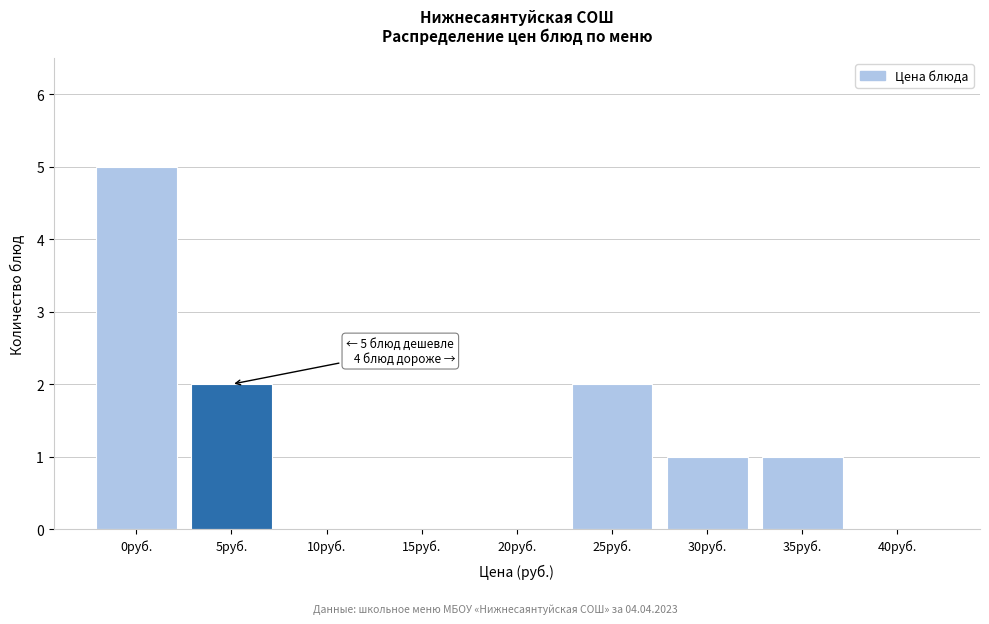

Reading left to right, what are all the values shown in this chart?

0руб.=5	5руб.=2	10руб.=0	15руб.=0	20руб.=0	25руб.=2	30руб.=1	35руб.=1	40руб.=0